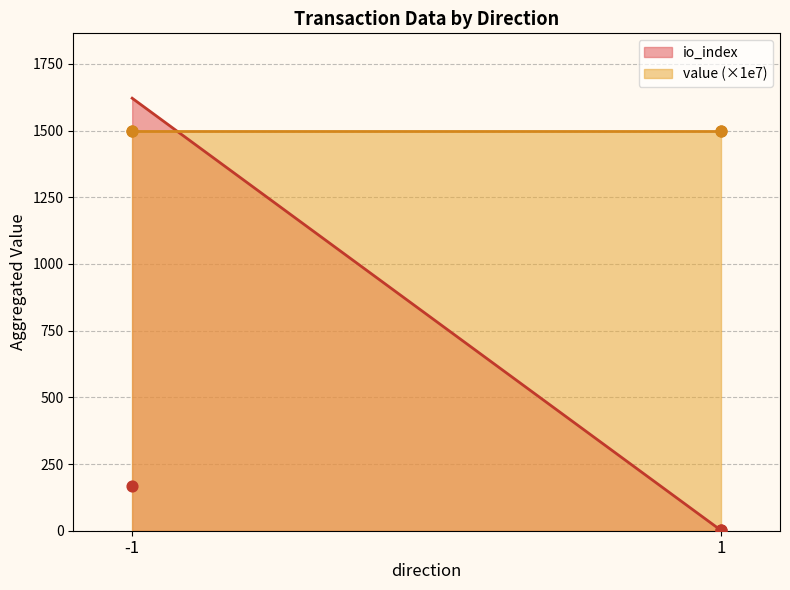

What is the ratio of the value at -1 to the value at -1?

0.1